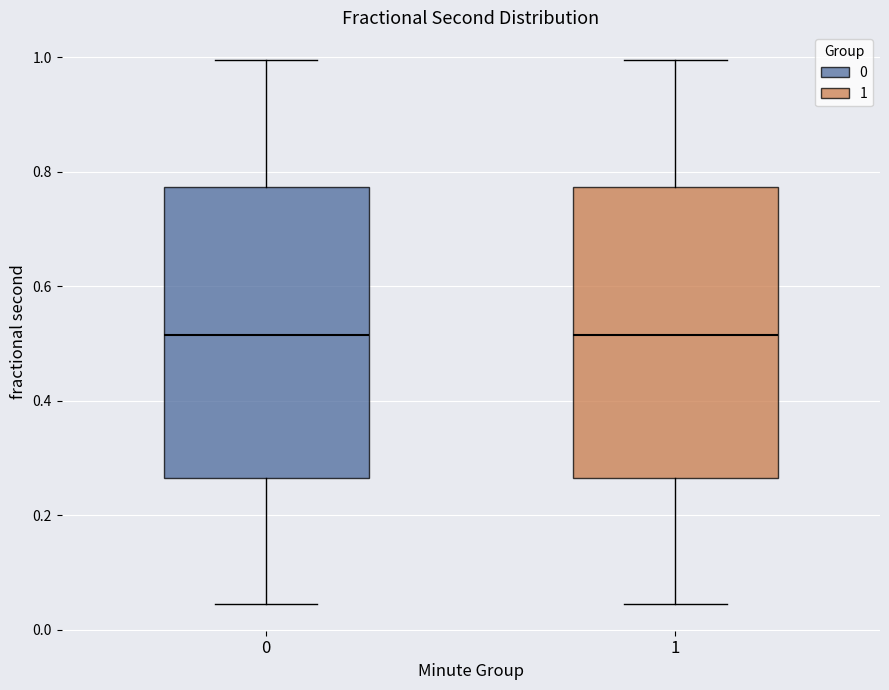

Where does the upper whisker of the box at x = 1 end on the y-axis? The values are not printed on the chart, so give them approximately, as read against the axis.

1.00